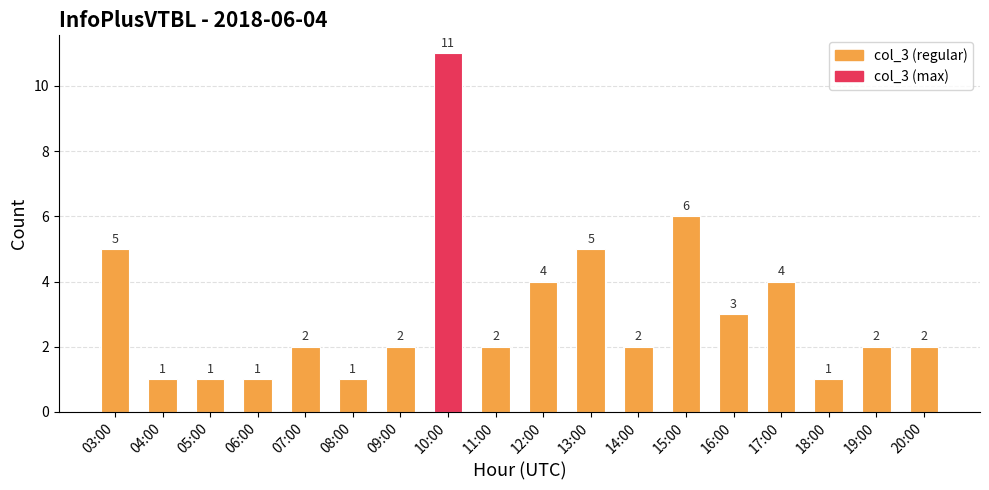

What is the value of the 1st bar from the left?

5